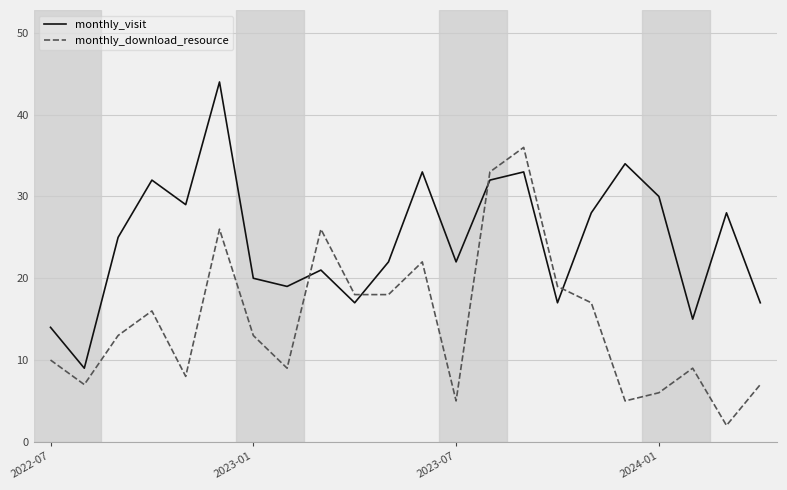

What is the difference between the maximum and minimum values in the monthly_download_resource series?

34